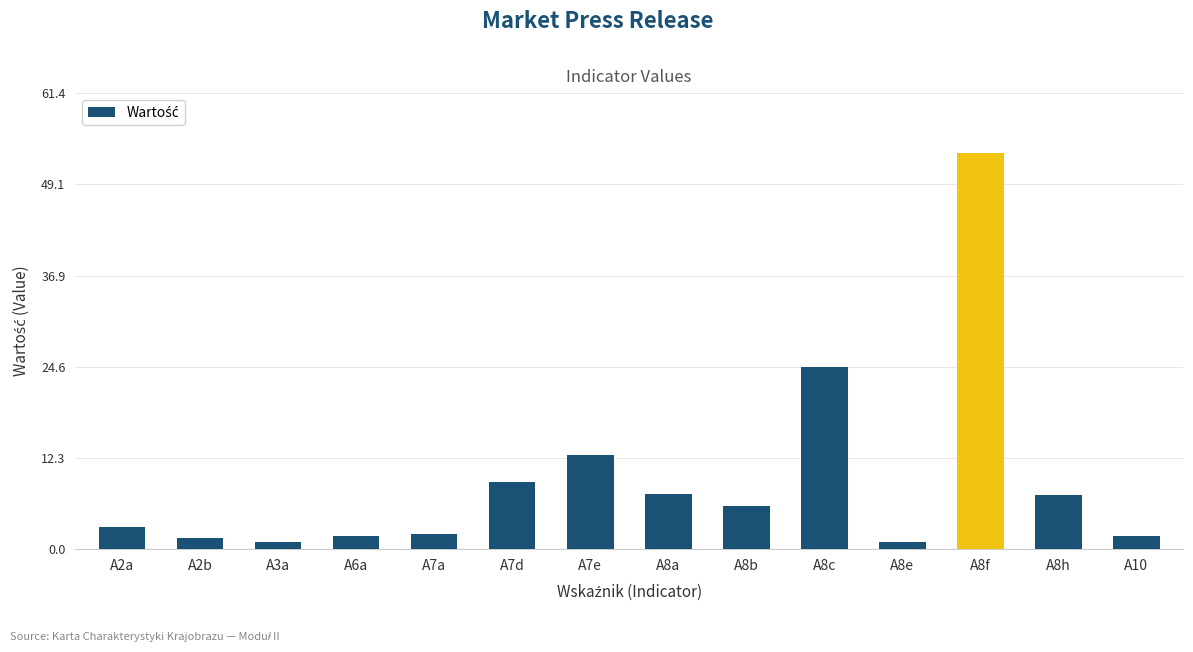

How many bars are there in total?

14